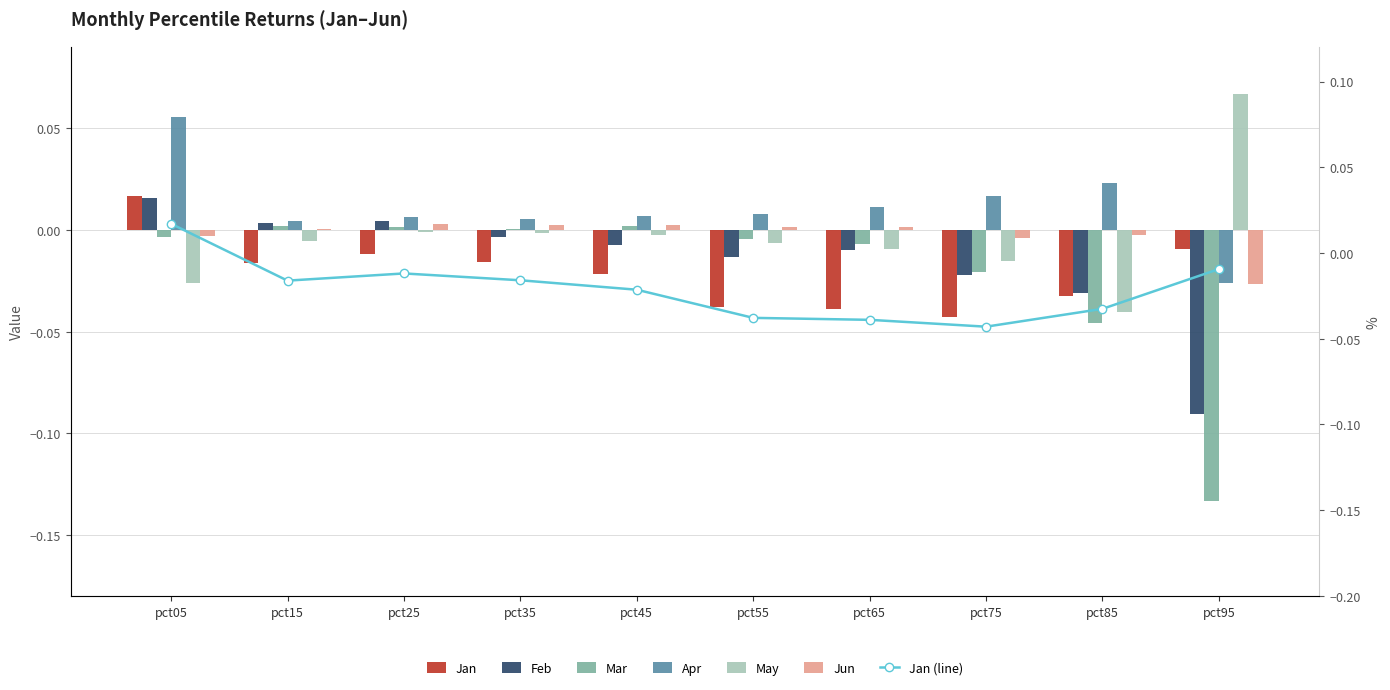

What is the value of the Mar bar at the 10th from the left?

-0.1